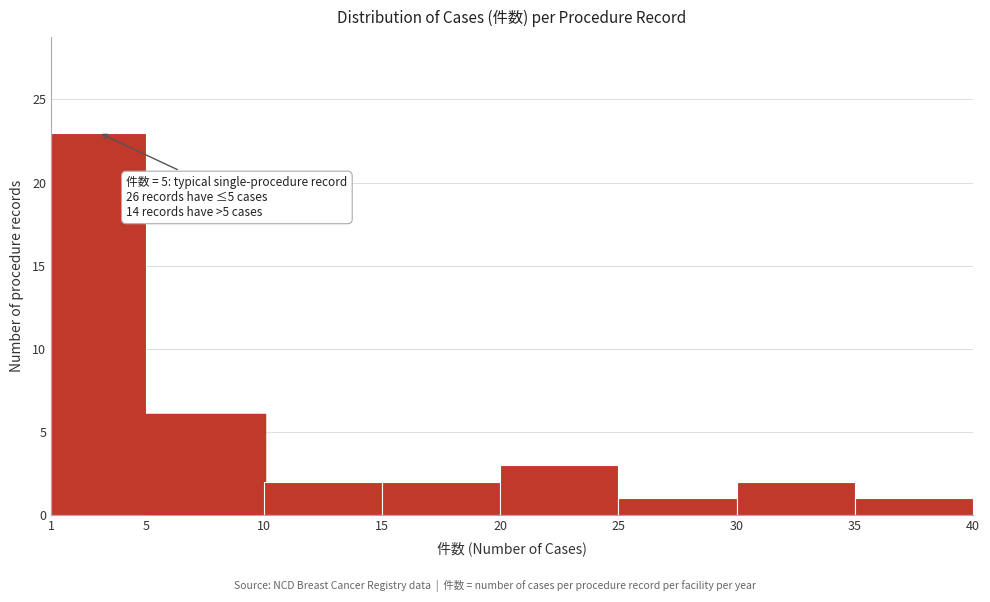

Over which range of the x-axis is the bar tallest?

1 to 5